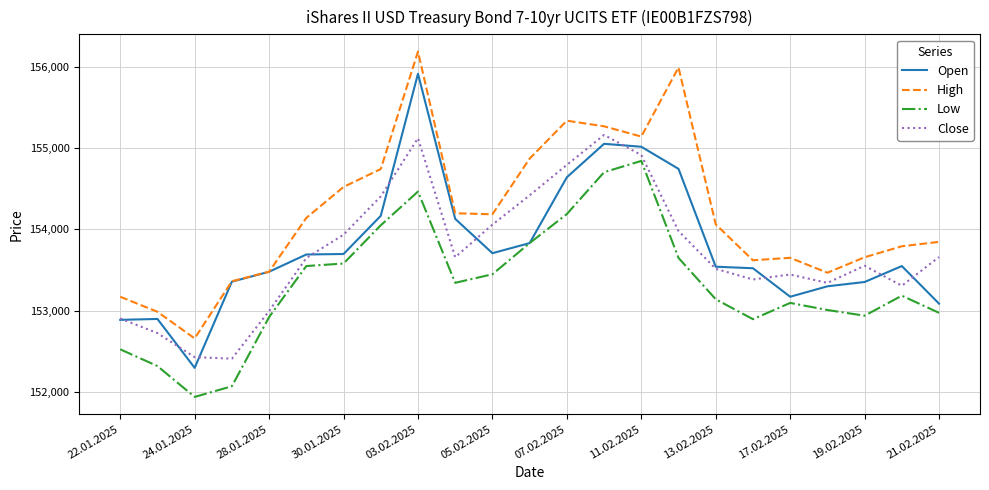

At how many categories does at least one series exceed 153509?

17